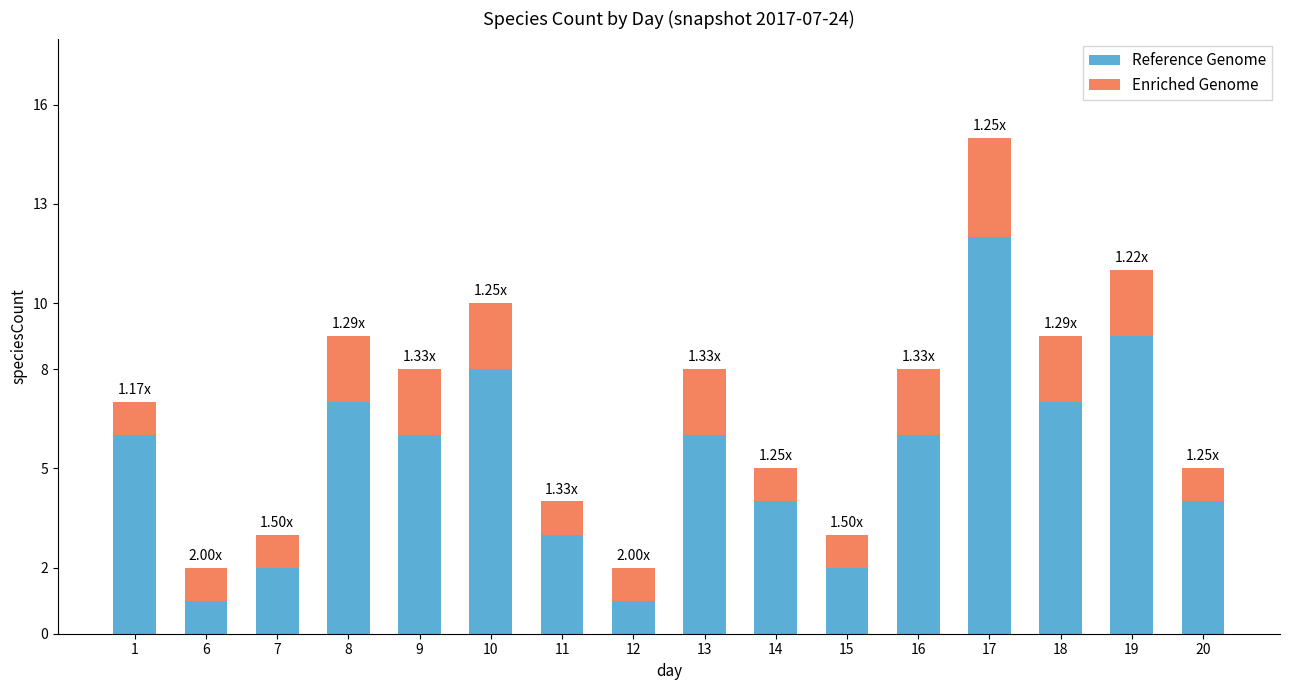

At which category is the sum across all series the highest?

17